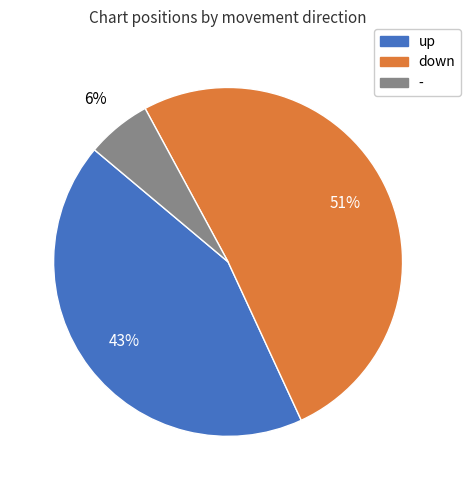

Is there a majority slice in this chart?

Yes